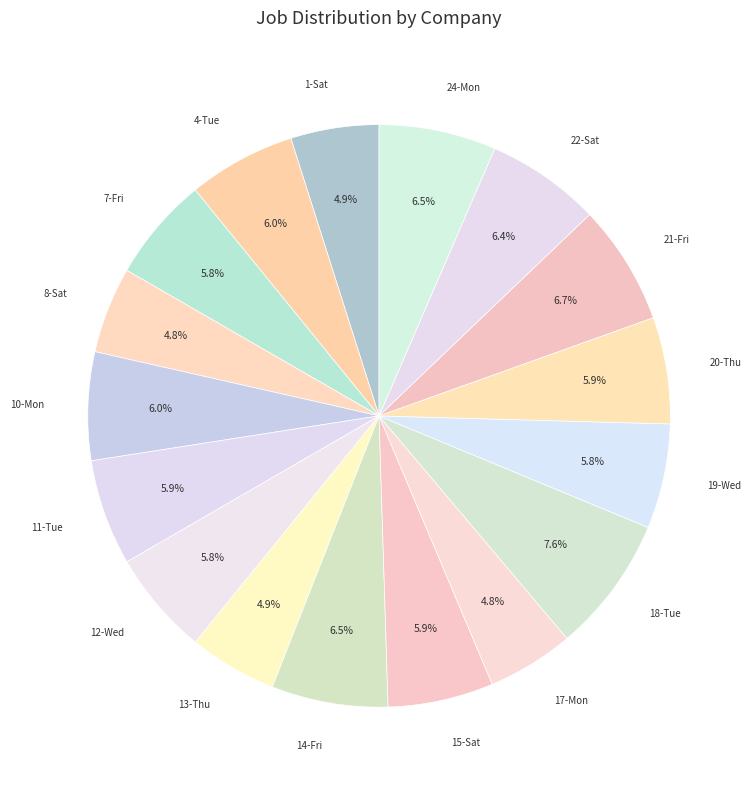

What is the largest slice in the pie chart?

18-Tue